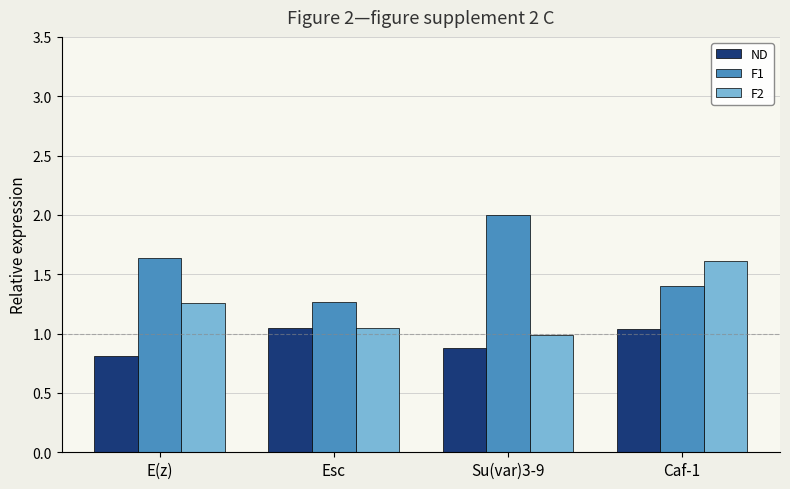

What is the difference between the highest and lowest values at Esc?

0.2